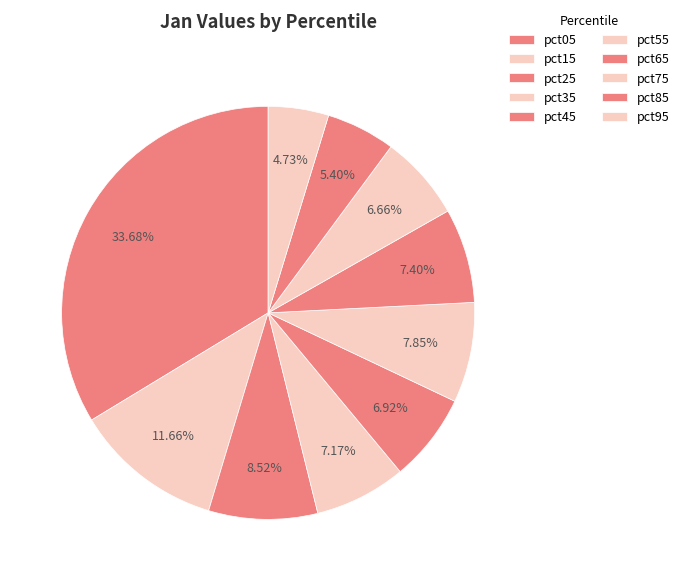

Rank the categories by value from highest to lowest.

pct05, pct15, pct25, pct55, pct65, pct35, pct45, pct75, pct85, pct95